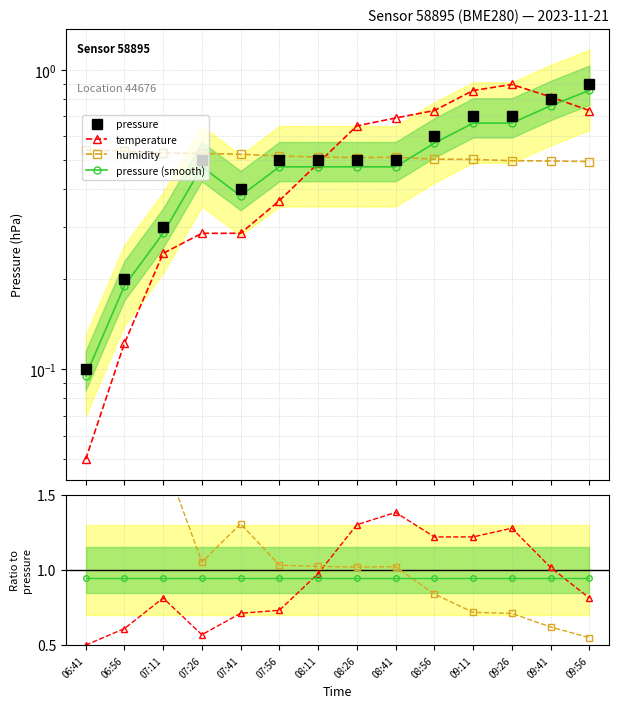

Is this an area chart (filled region under the line)?

No